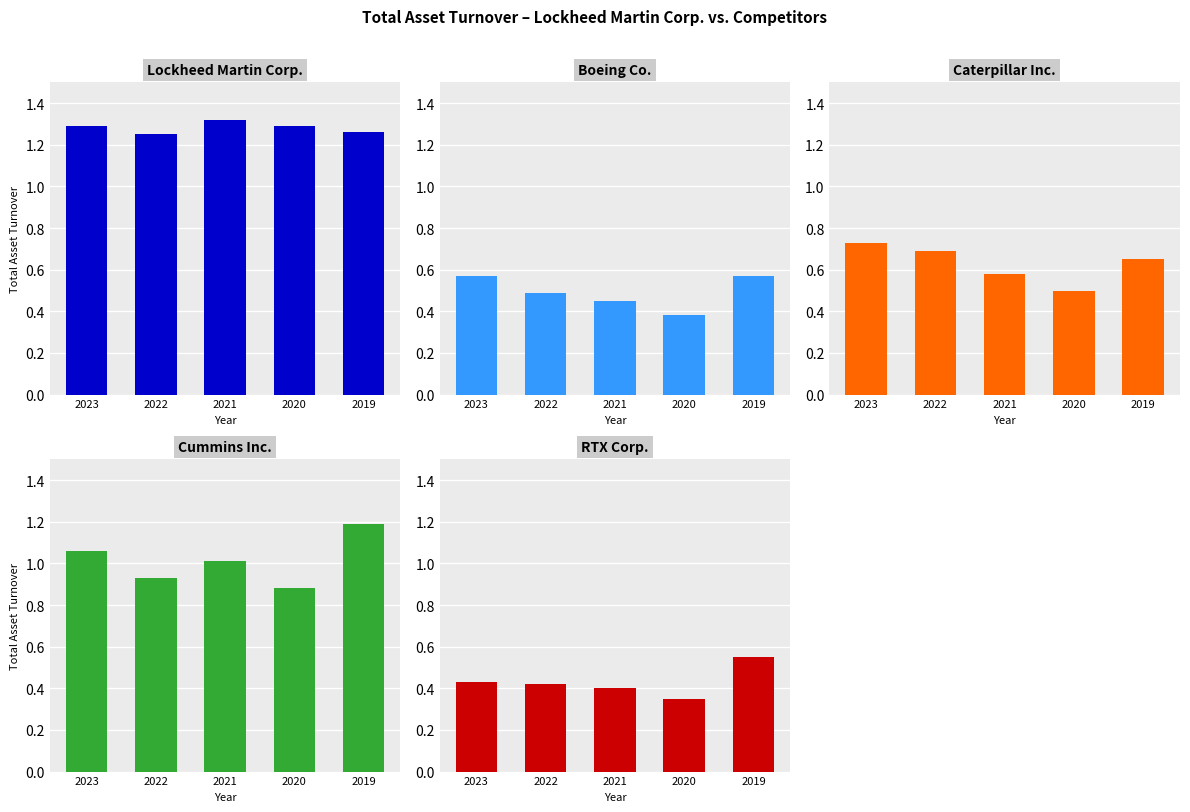

At which category is the sum across all series the highest?

2019